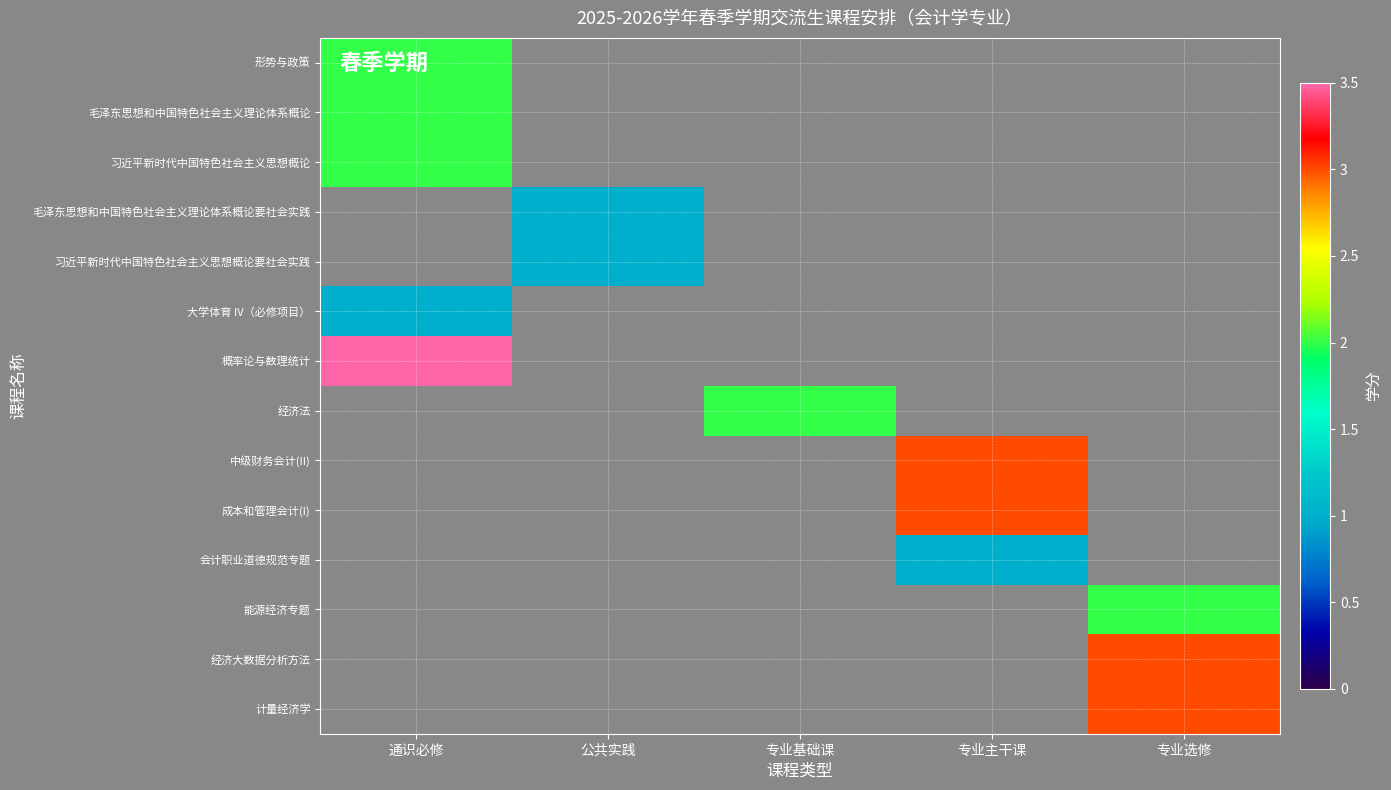

At which category is the sum across all series the highest?

通识必修